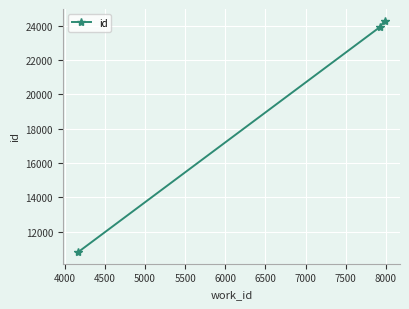

What is the difference between the maximum and second lowest values?

373